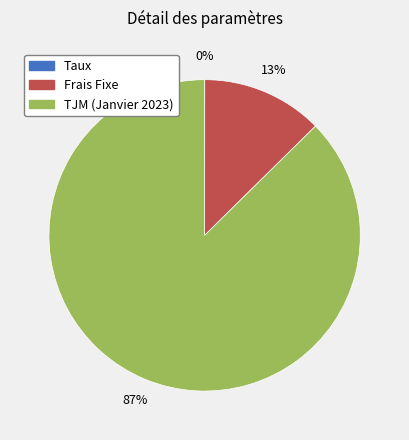

What is the majority slice?

TJM (Janvier 2023)